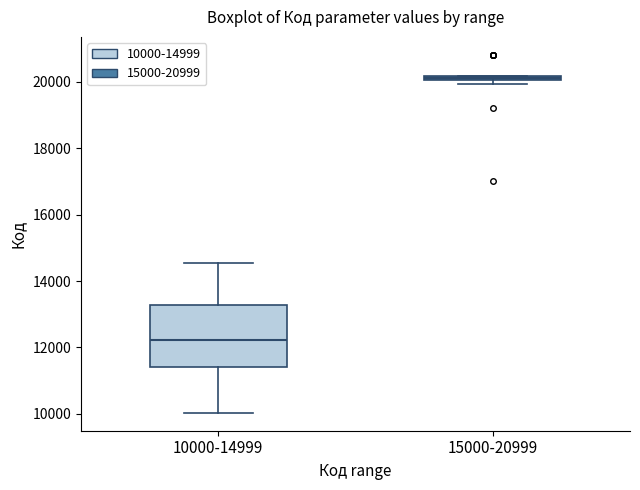

Where does the upper whisker of the box for 10000-14999 end on the y-axis? The values are not printed on the chart, so give them approximately, as read against the axis.

14600